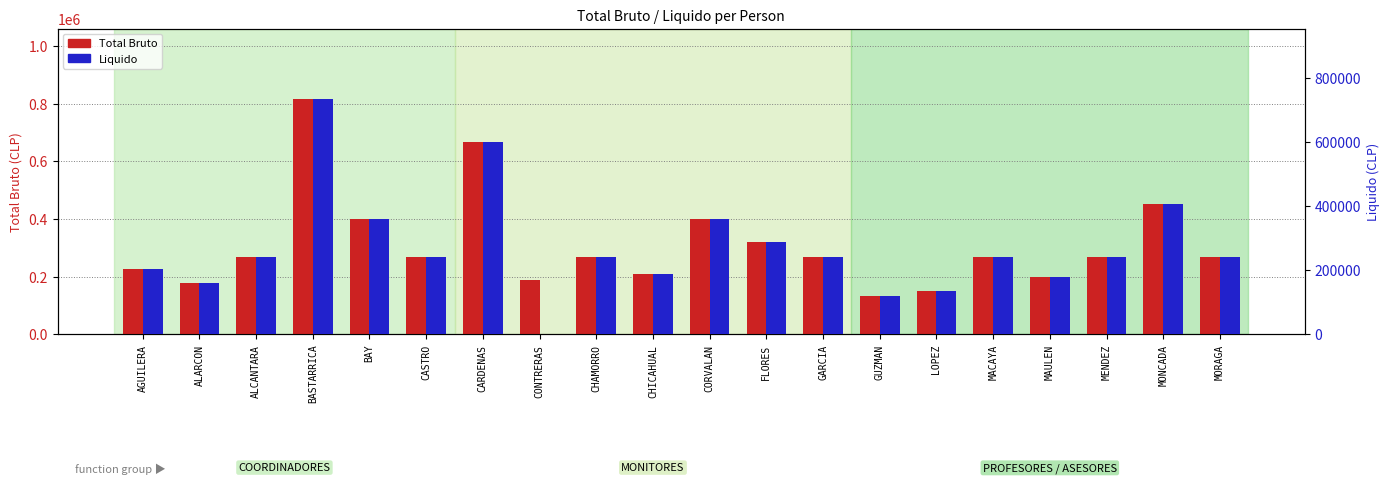

Reading right to left, extract all data points from this chart.

Total Bruto: MORAGA=267000	MONCADA=450000	MENDEZ=267000	MAULEN=200000	MACAYA=267000	LOPEZ=150000	GUZMAN=133333	GARCIA=266667	FLORES=320000	CORVALAN=400000	CHICAHUAL=210000	CHAMORRO=267000	CONTRERAS=187500	CARDENAS=666000	CASTRO=266667	BAY=400000	BASTARRICA=815325	ALCANTARA=267000	ALARCON=177778	AGUILERA=225000
Liquido: MORAGA=240300	MONCADA=405000	MENDEZ=240300	MAULEN=180000	MACAYA=240300	LOPEZ=135000	GUZMAN=120000	GARCIA=240000	FLORES=288000	CORVALAN=360000	CHICAHUAL=189000	CHAMORRO=240300	CONTRERAS=0	CARDENAS=599400	CASTRO=240000	BAY=360000	BASTARRICA=733792	ALCANTARA=240300	ALARCON=160000	AGUILERA=202500